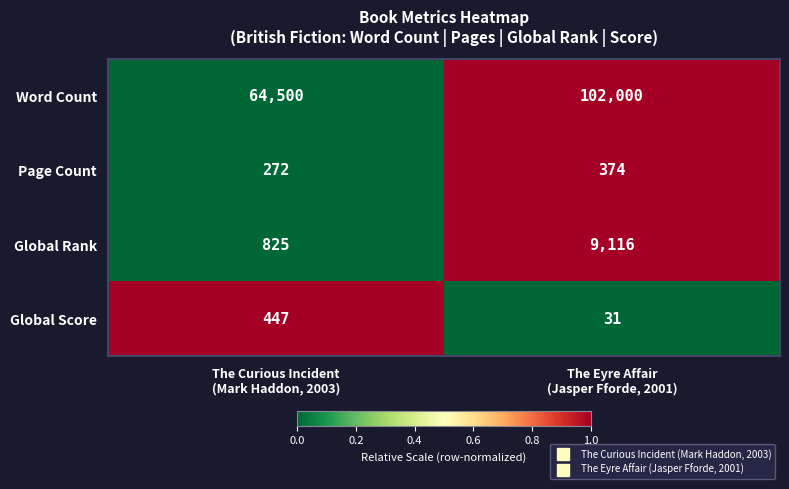

List the series in order of their peak value, lowest first.

Page Count, Global Score, Global Rank, Word Count